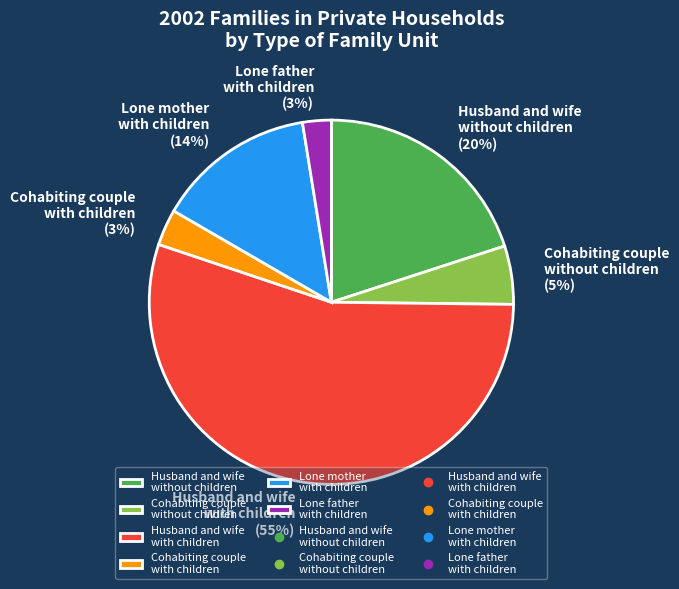

Combined, do Cohabiting couple with children and Husband and wife without children account for over 50%?

No